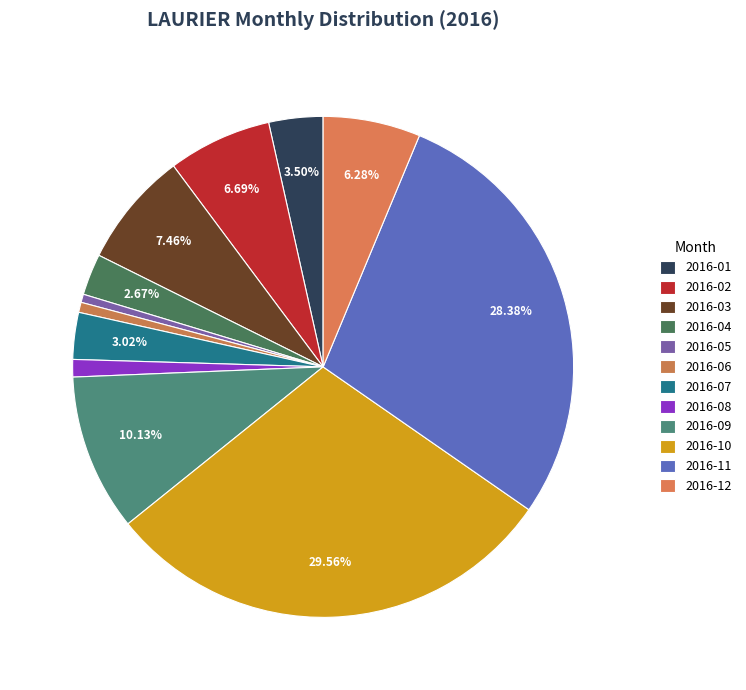

Count the number of slices in the pie.

12